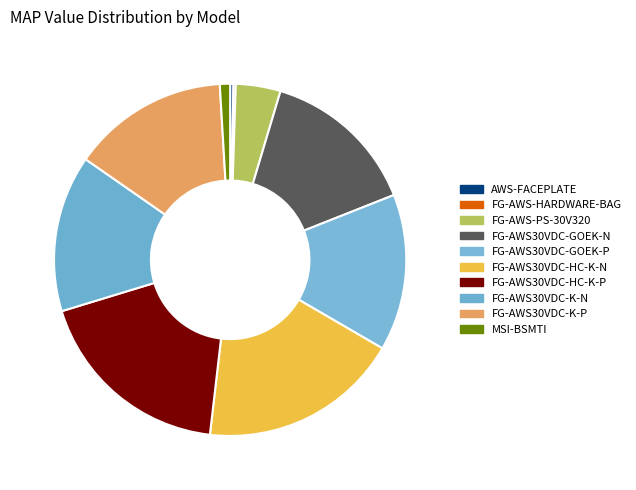

To the nearest percent, what is the difference between the largest and smallest slice percentages?

18%